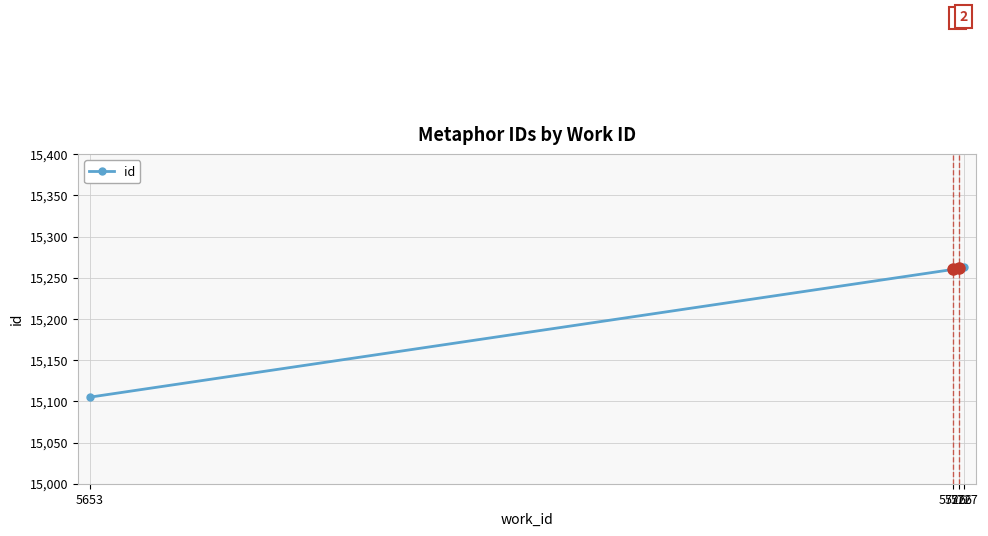

What is the ratio of the value at 5726 to the value at 5653?

1.0